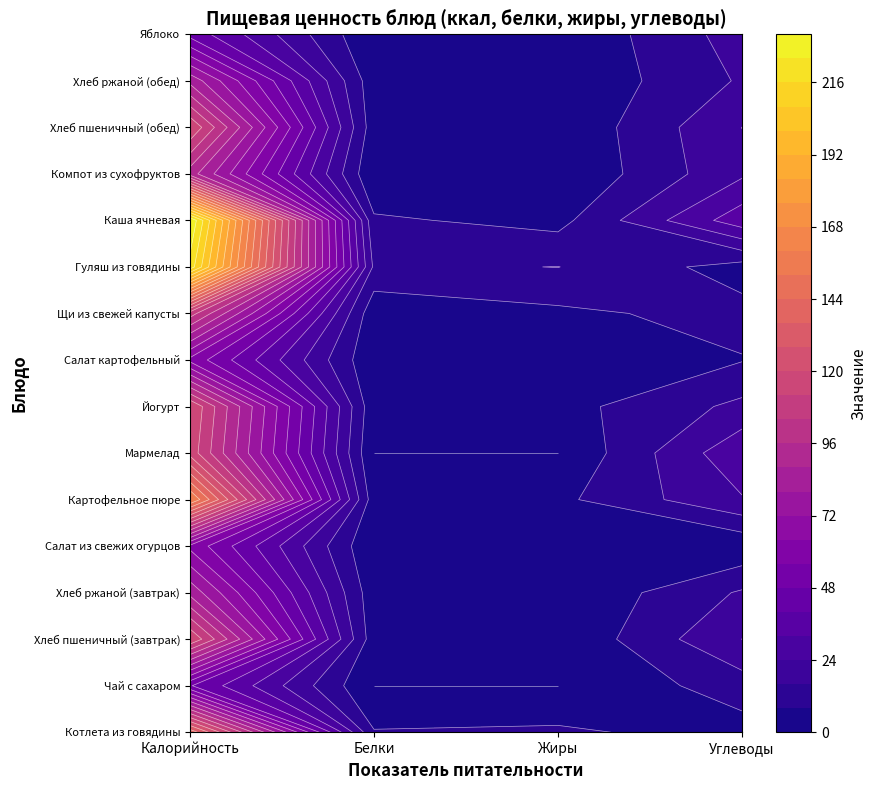

What is the sum of all Хлеб пшеничный (завтрак) values?

147.2